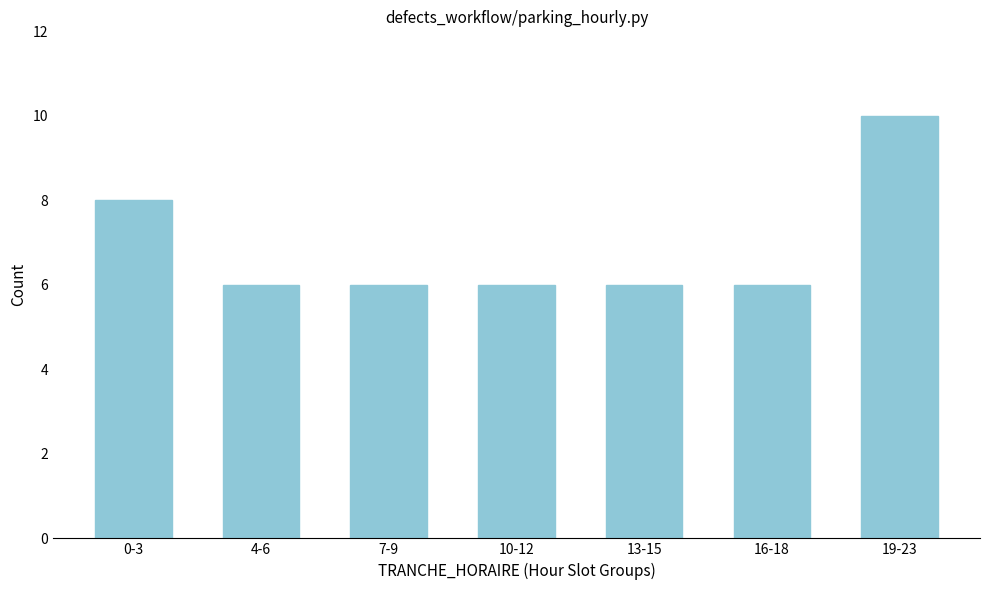

Reading left to right, transcribe all the data shown in this chart.

8	6	6	6	6	6	10